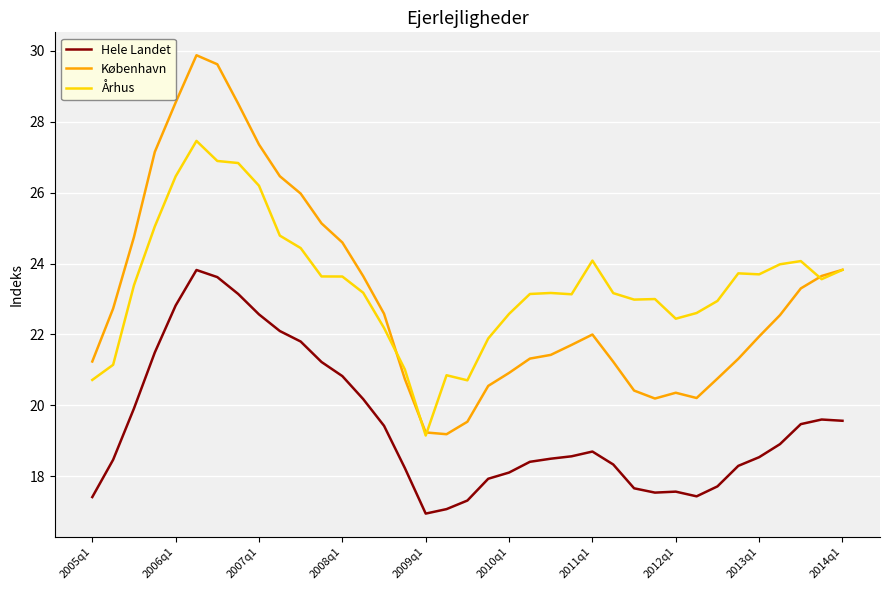

True or false: Århus and Hele Landet intersect in this chart.

False